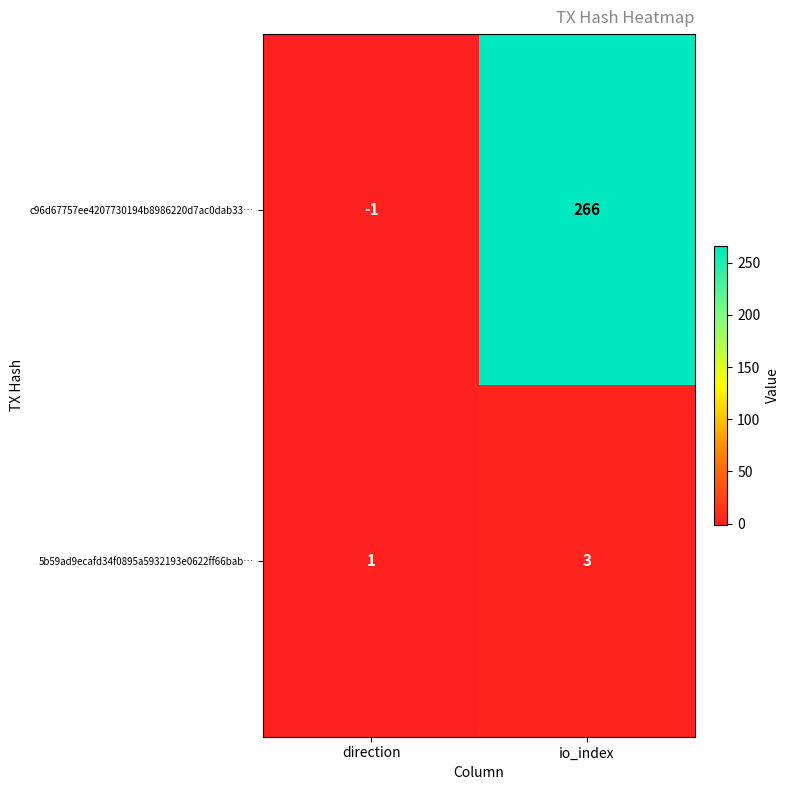

Reading left to right, what are all the values shown in this chart?

c96d67757ee4207730194b8986220d7ac0dab33…: direction=-1	io_index=266
5b59ad9ecafd34f0895a5932193e0622ff66bab…: direction=1	io_index=3